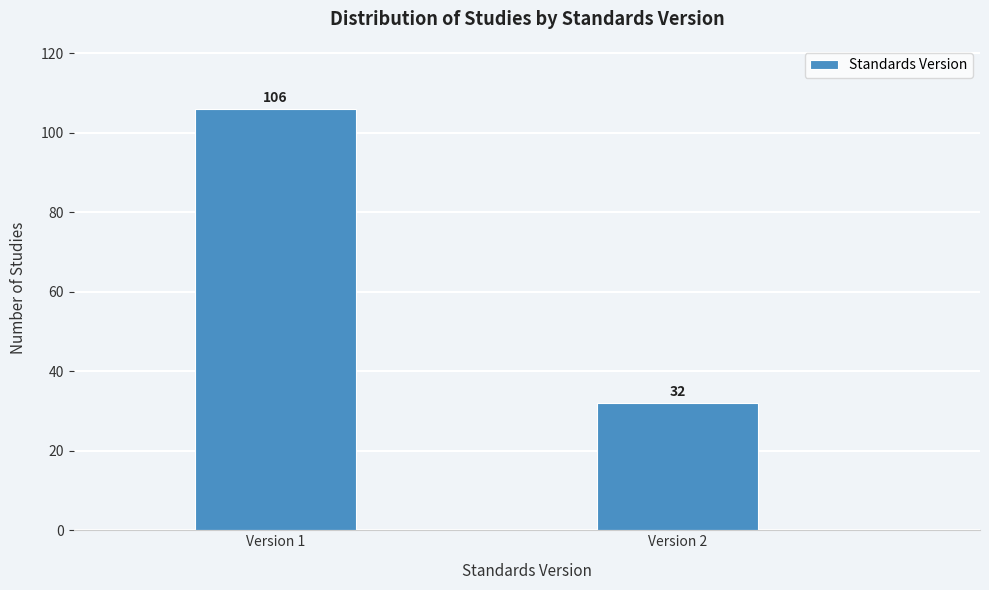

Reading left to right, extract all data points from this chart.

106	32